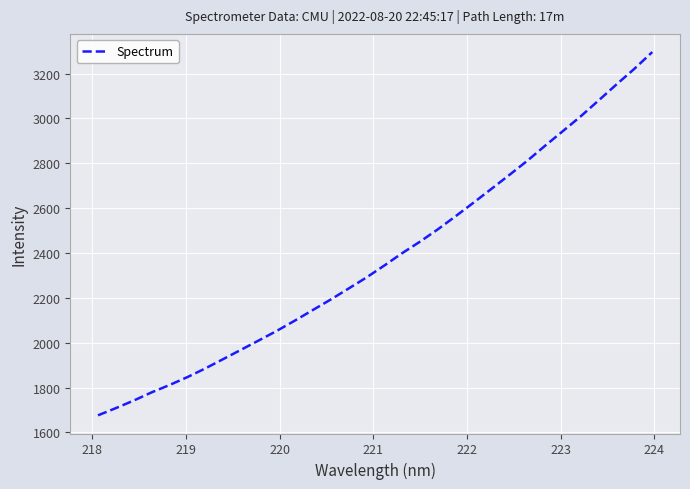

What is the greatest value displayed?

3295.9